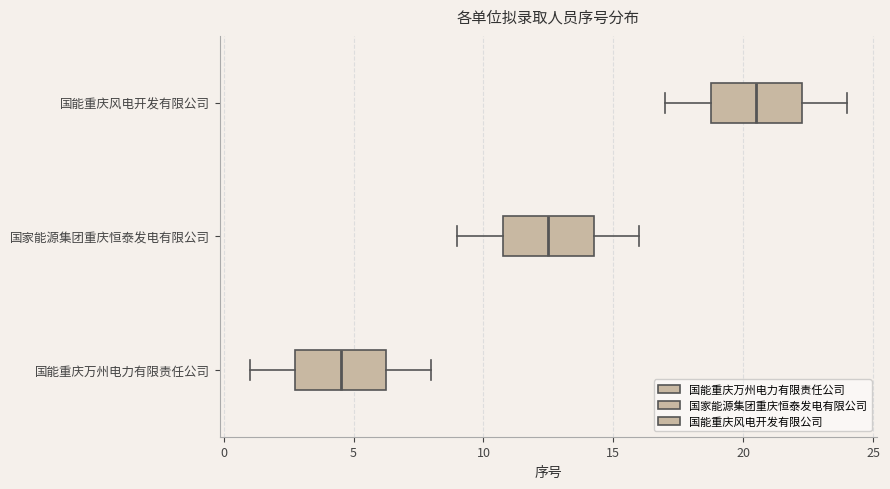

Which box has the furthest to the right median line?

国能重庆风电开发有限公司